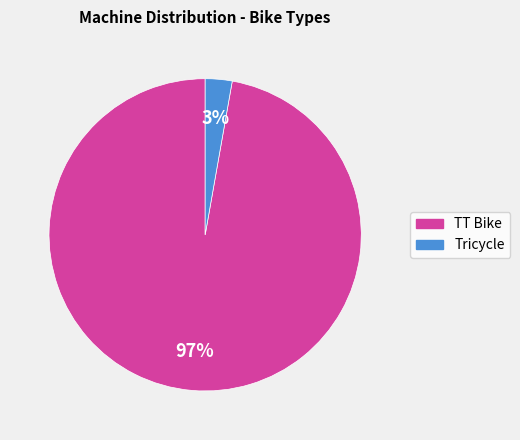

How many segments does this pie chart have?

2